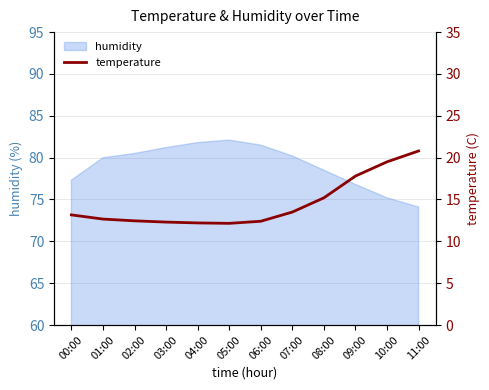

How many lines are shown in the chart?

1